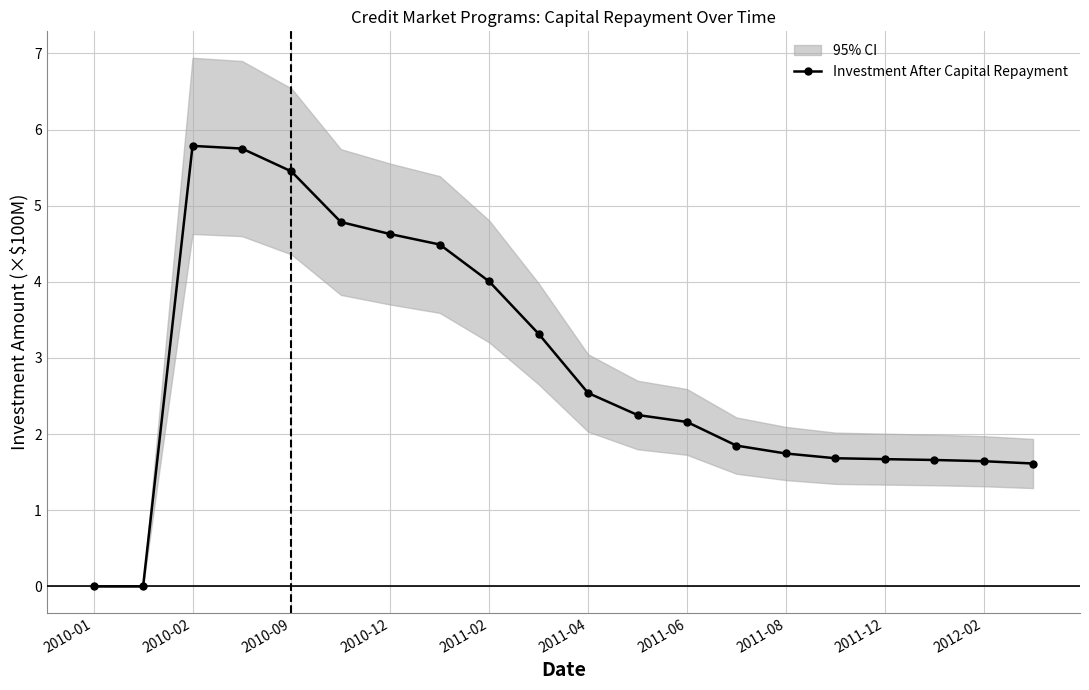

At which label does Investment After Capital Repayment first exceed 2?

2010-02